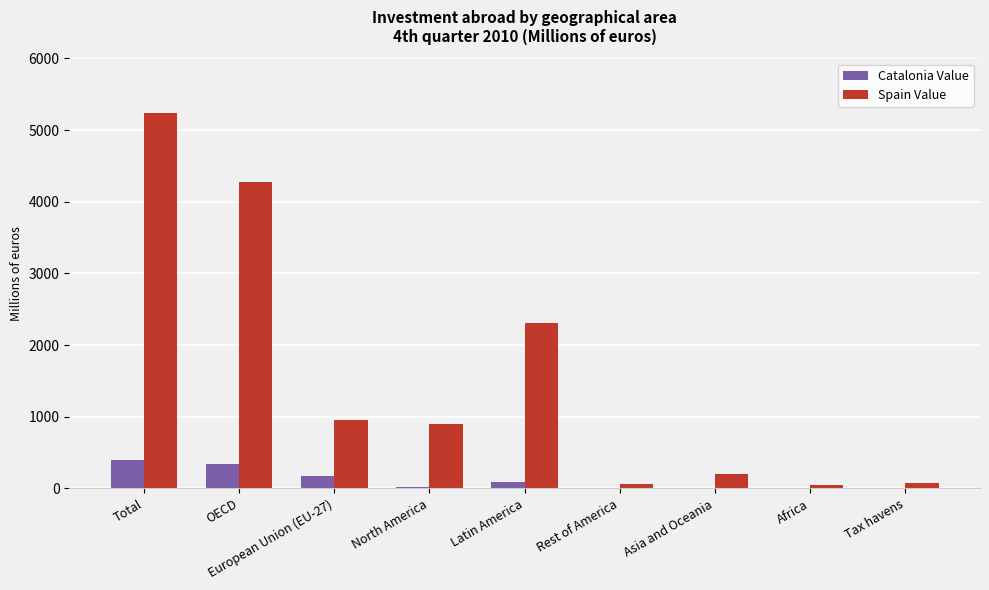

Which series changed the most between North America and Rest of America?

Spain Value